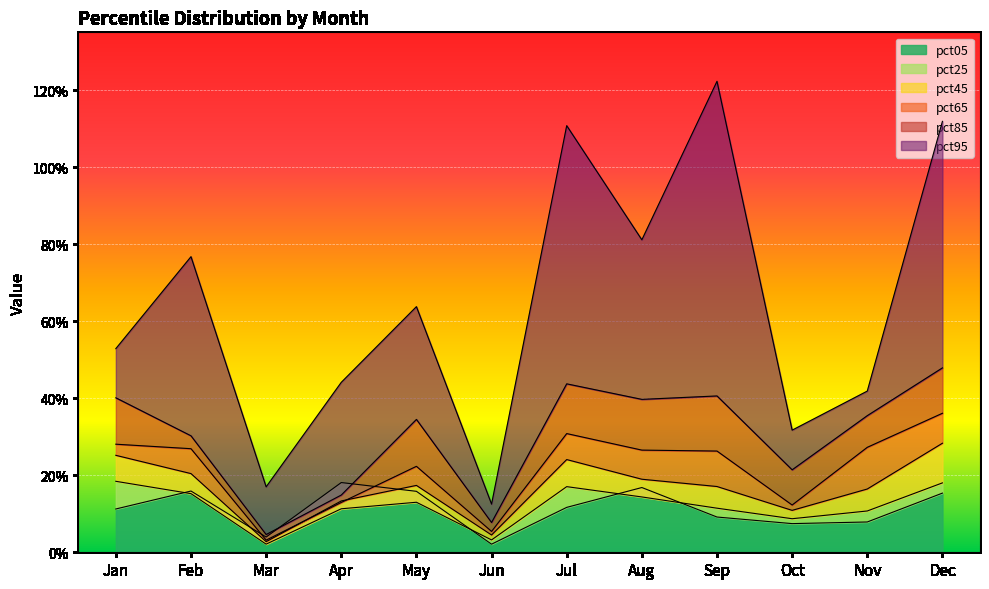

What is the value of the pct95 point at the 3rd from the left?

0.2